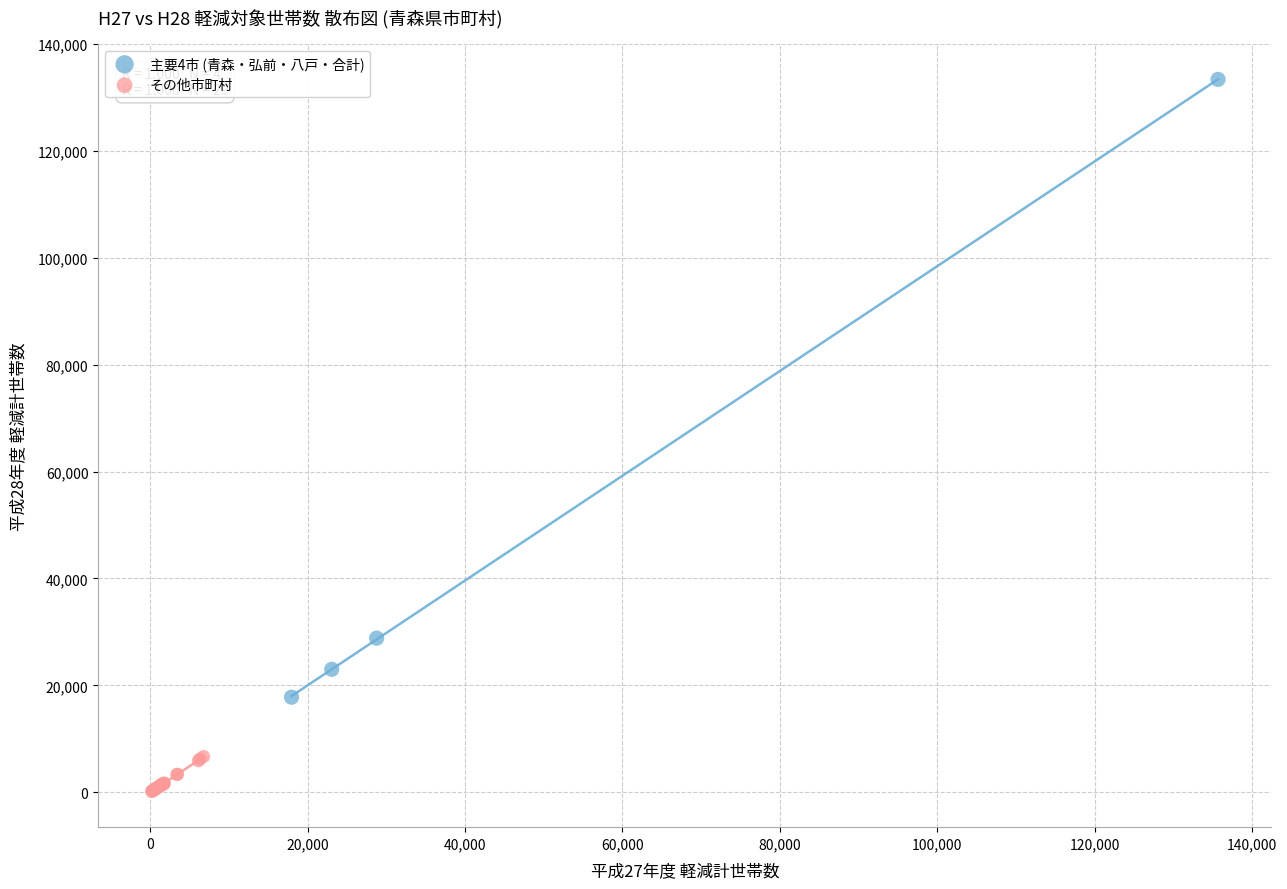

Which series reaches the minimum Y coordinate?

その他市町村